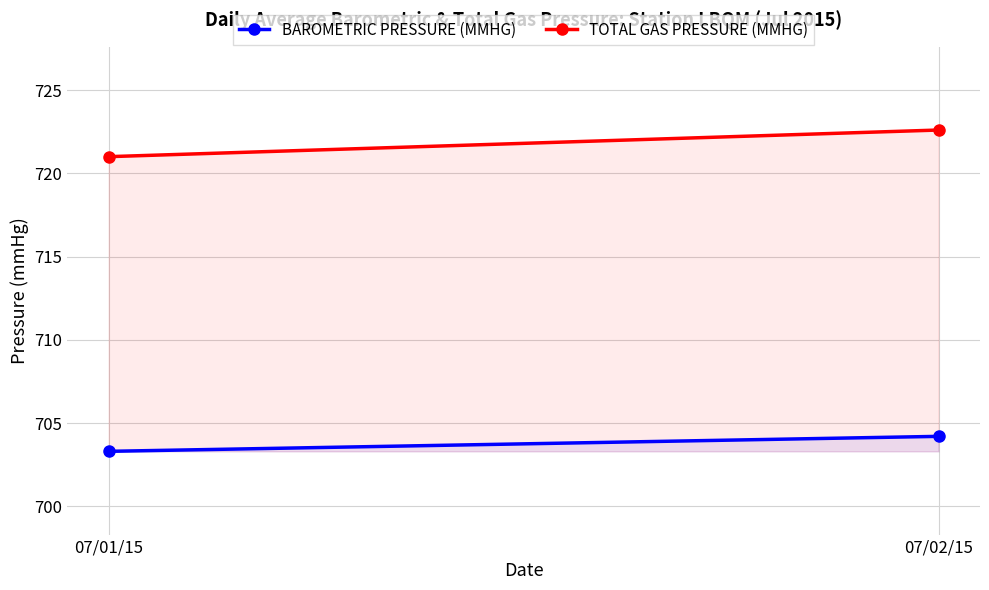

What is the label of the 1st point from the right?

07/02/15